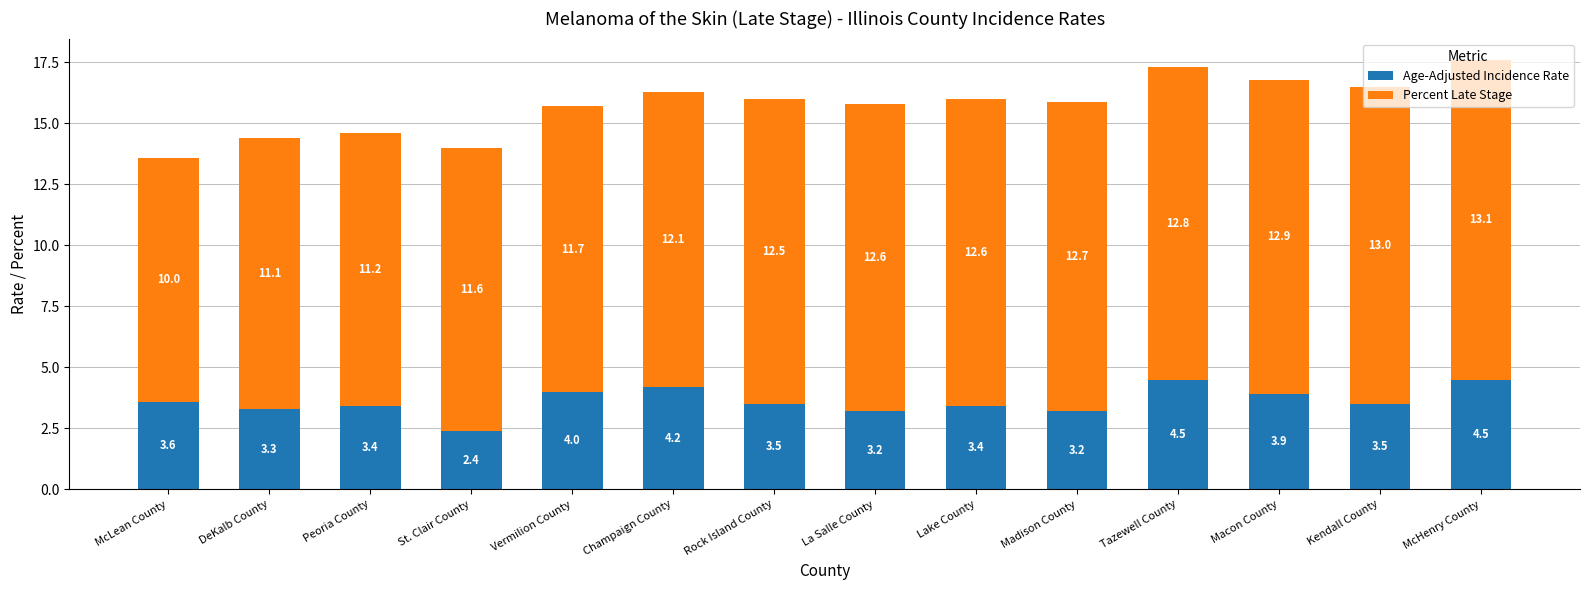

How many values in the Age-Adjusted Incidence Rate series exceed 3?

13